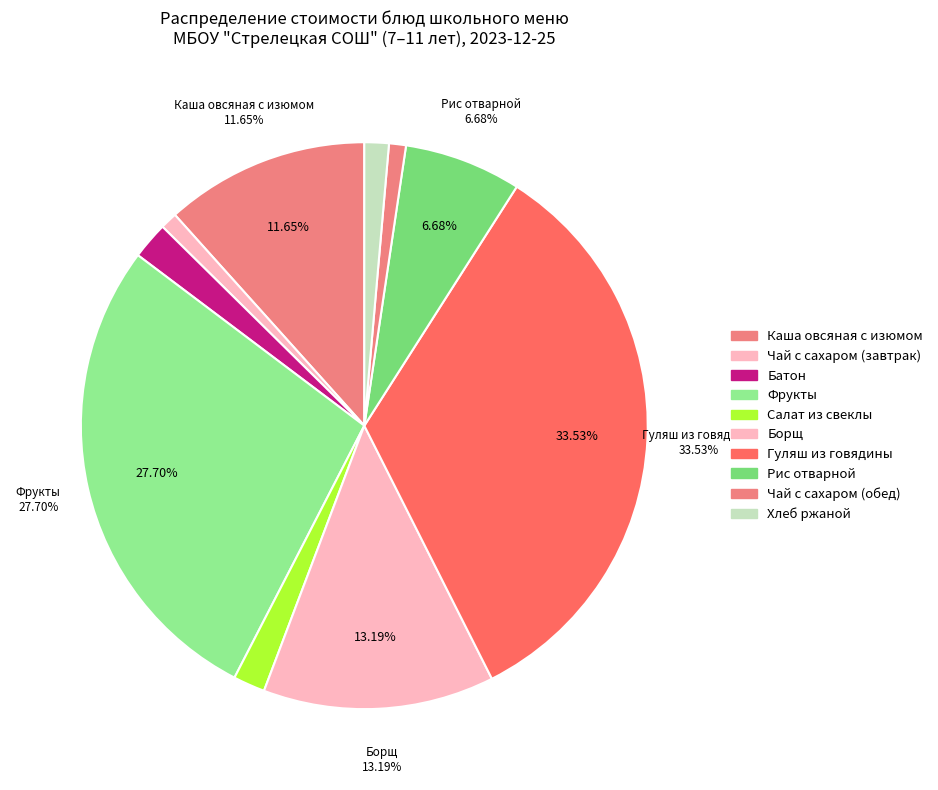

To the nearest percent, what is the average slice percentage?

10%